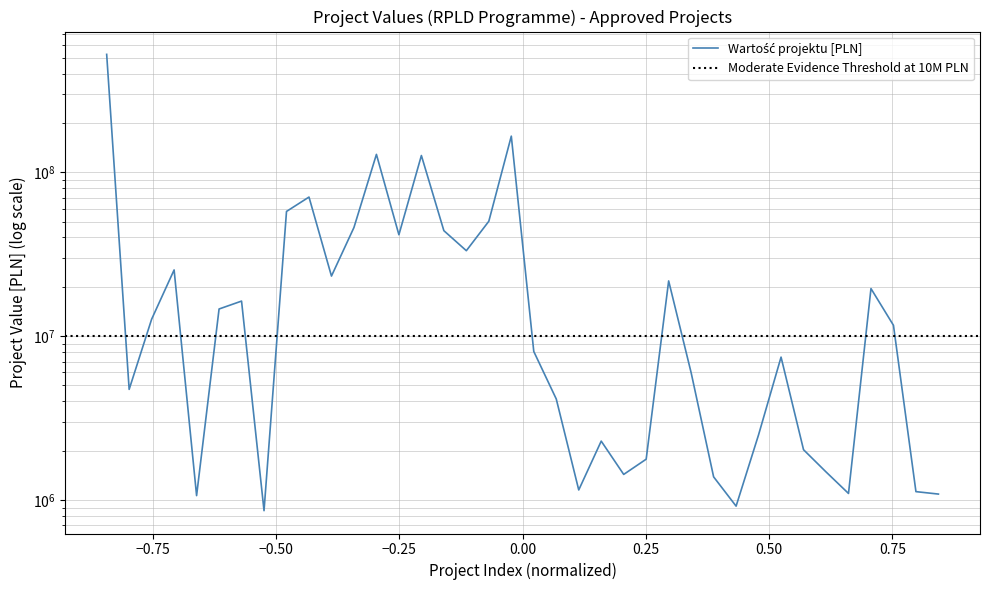

List the labels in order of value, largest first.

1, 19, 13, 15, 10, 9, 18, 12, 16, 14, 17, 4, 11, 26, 35, 7, 6, 3, 36, 20, 31, 27, 2, 21, 30, 23, 32, 25, 33, 24, 28, 22, 37, 34, 38, 5, 29, 8